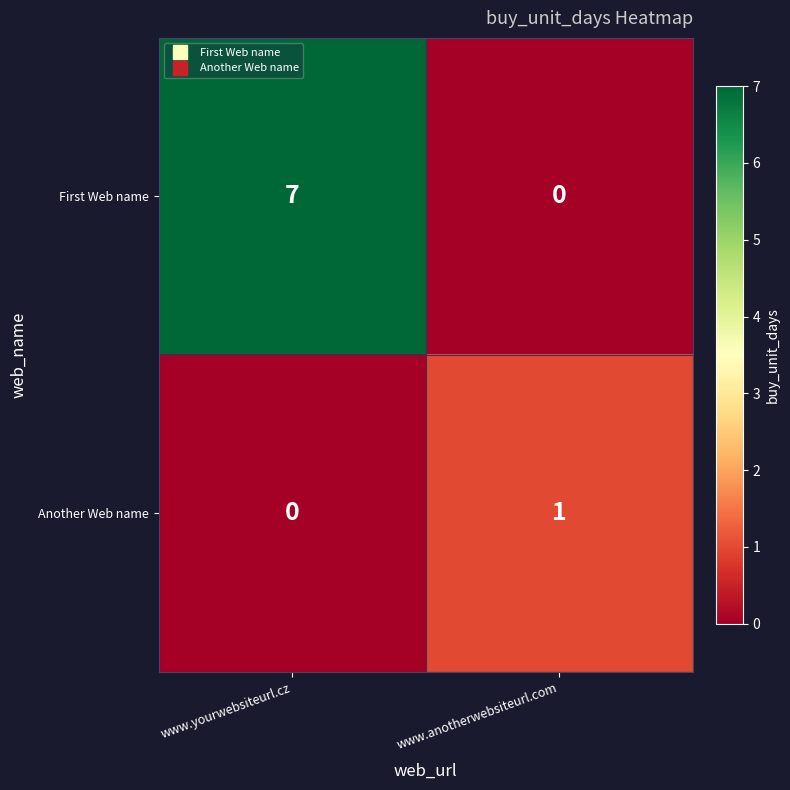

Which series has the largest range (max minus min)?

First Web name